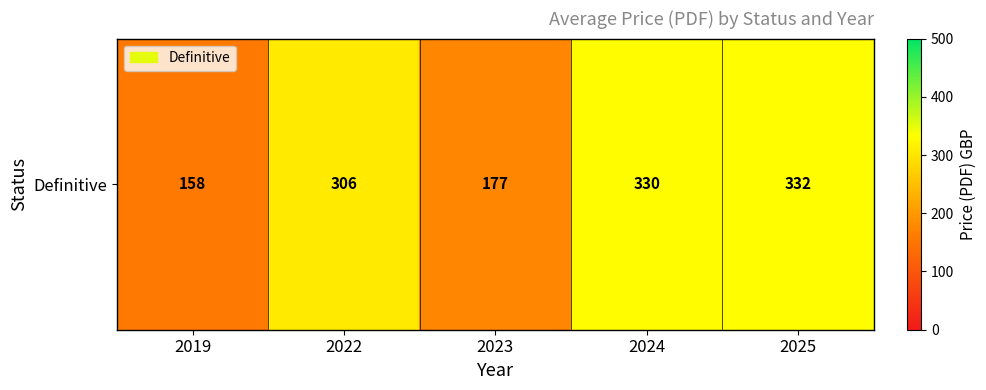

How many distinct data groups are displayed?

1